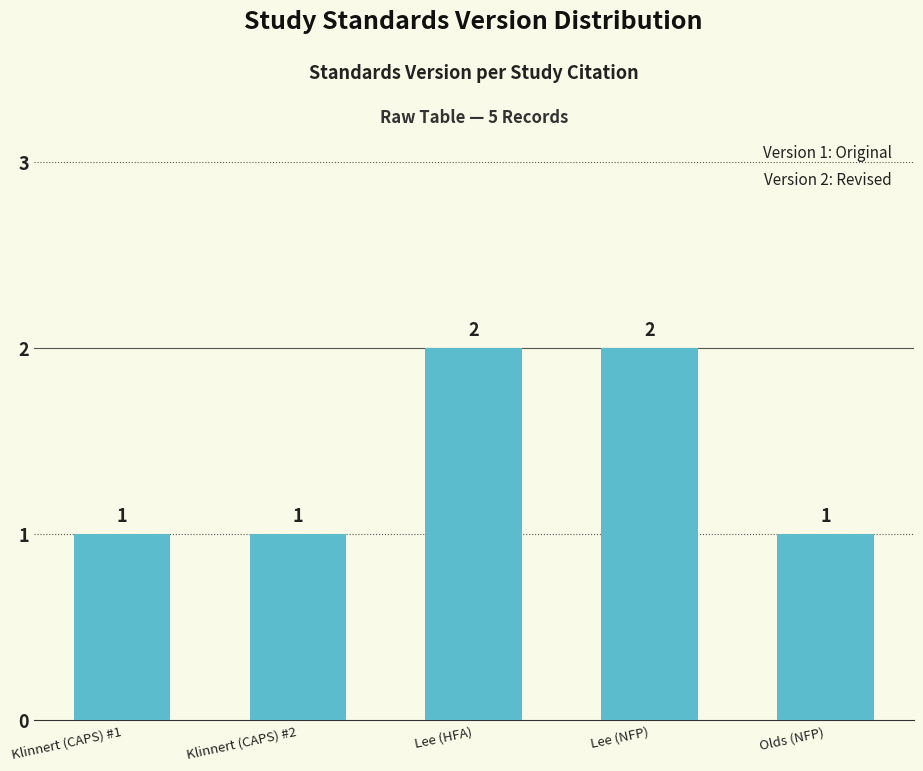

What is the sum of all values?

7